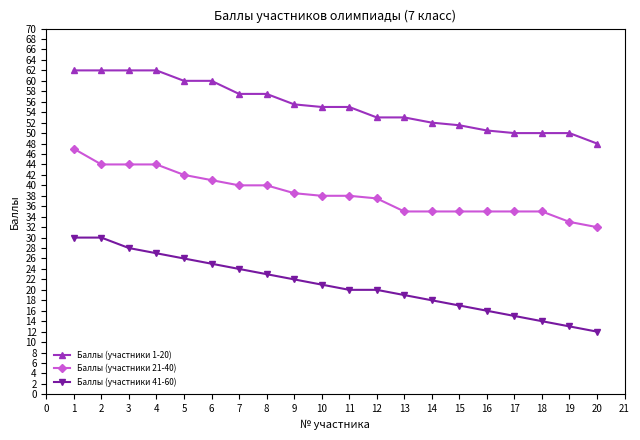

What is the value of the Баллы (участники 1-20) point at the 17th from the left?

50.0